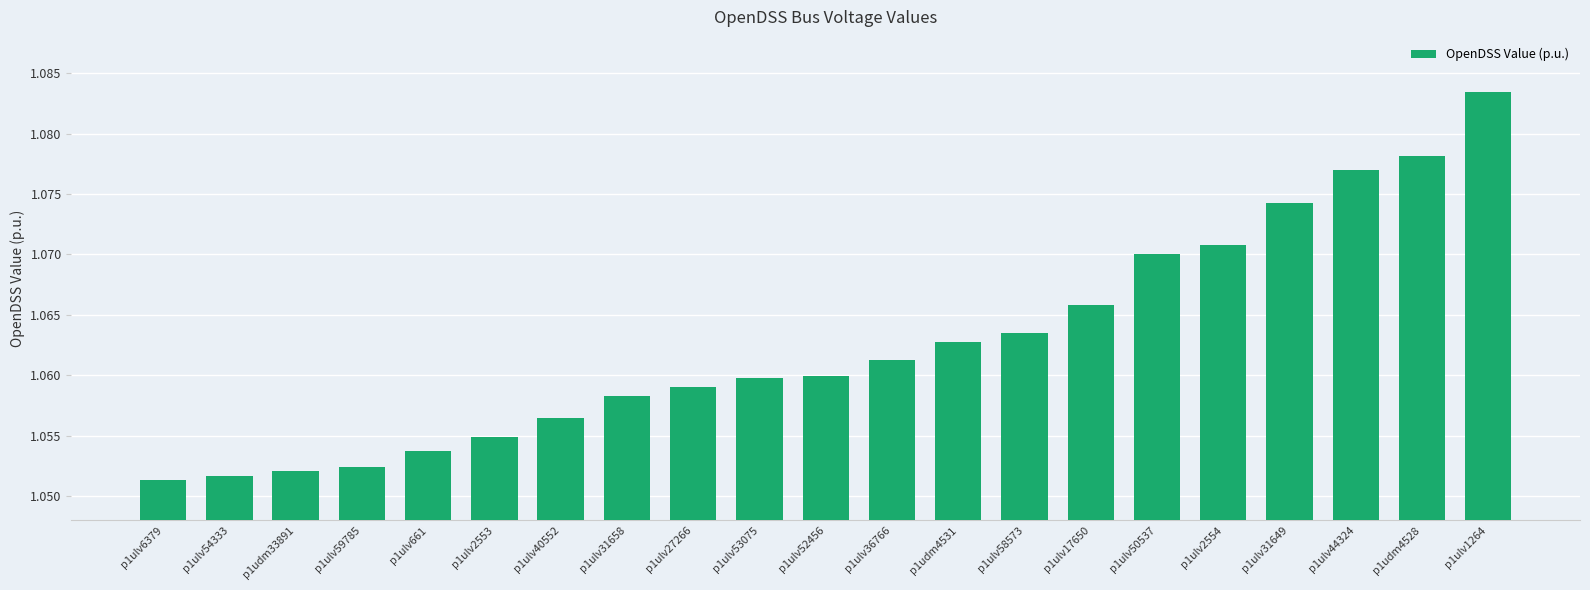

Is it true that the value at p1ulv2554 is 0.6?

False